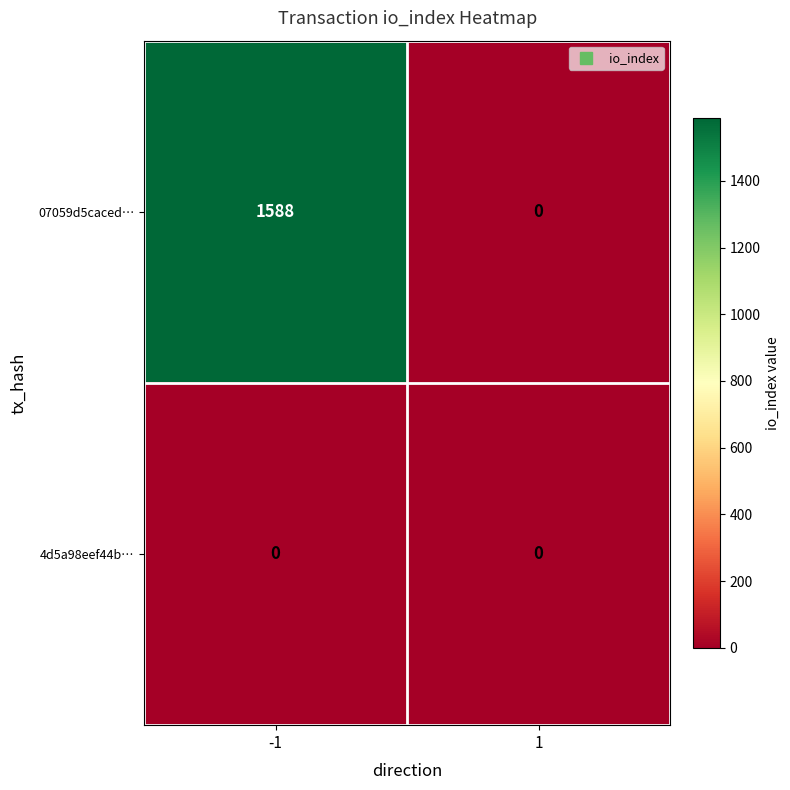

True or false: 07059d5caced… has a value of 686 at -1.

False